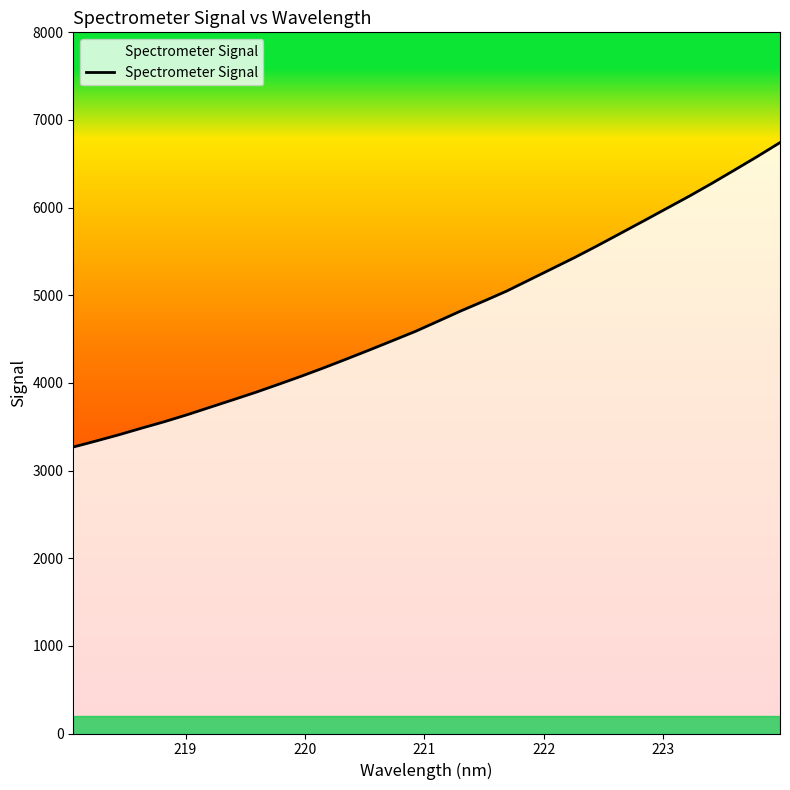

What is the difference between the maximum and minimum values?

3473.5